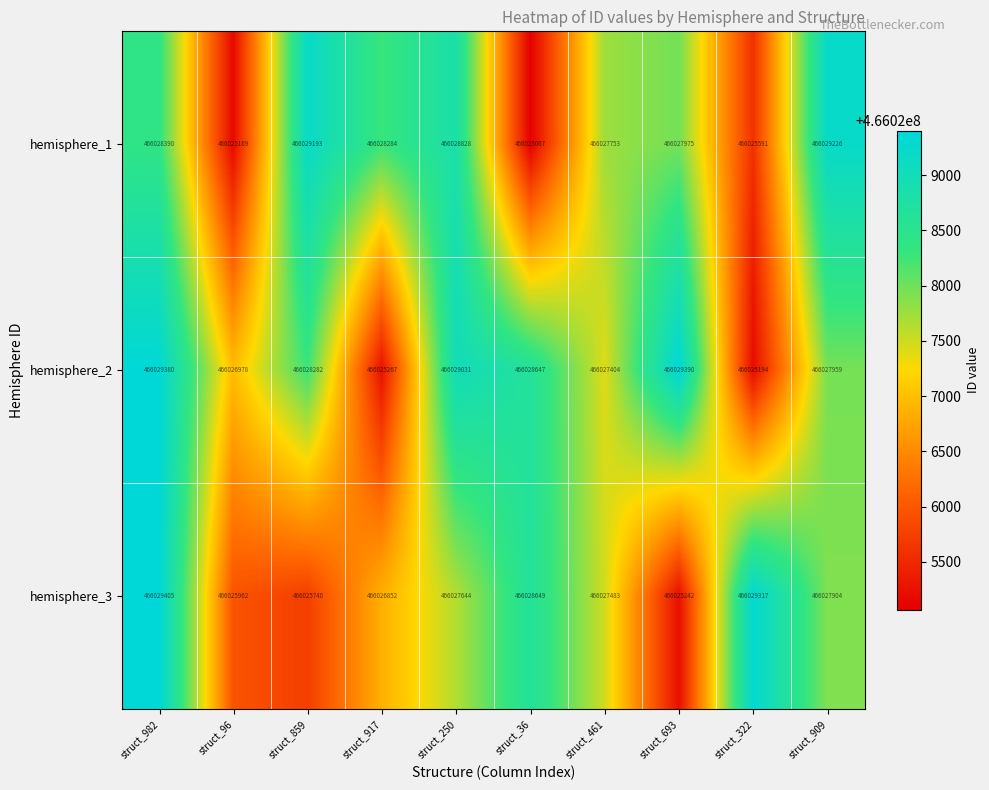

Is it true that hemisphere_1 equals 466029193 at struct_859?

True